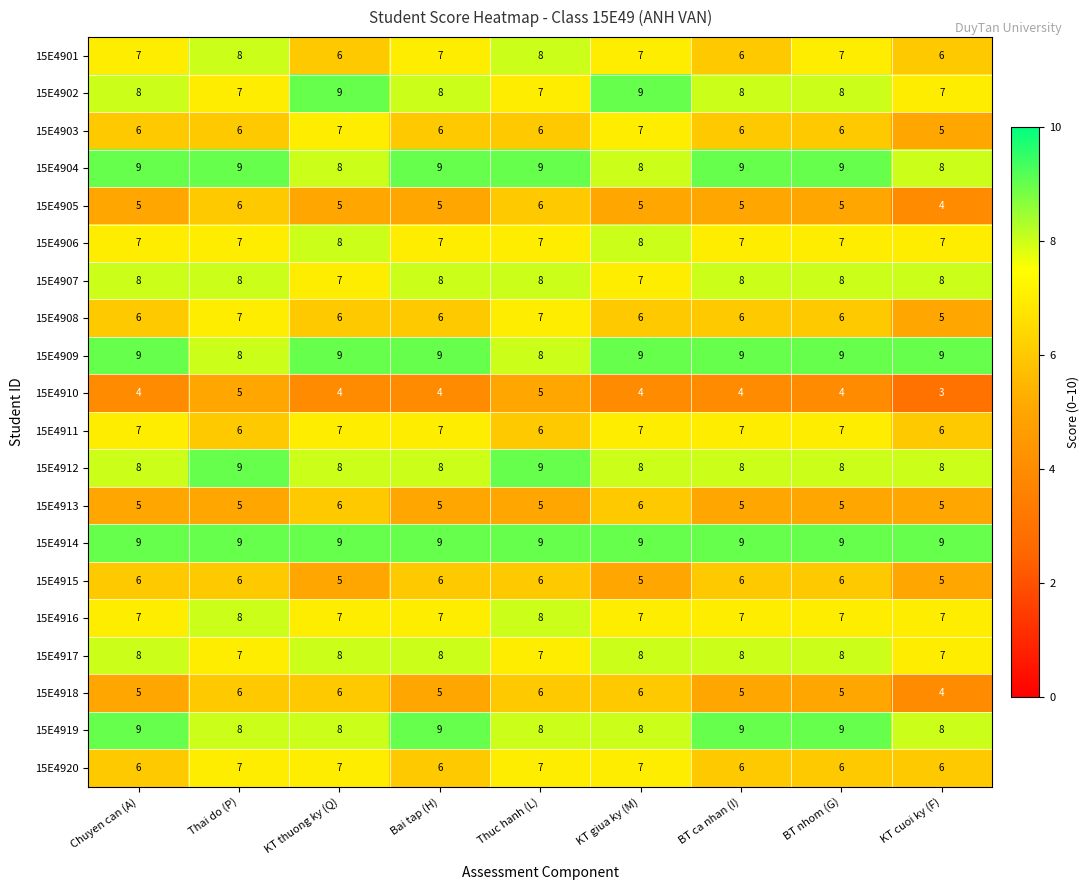

What is the maximum value for 15E4918?

6